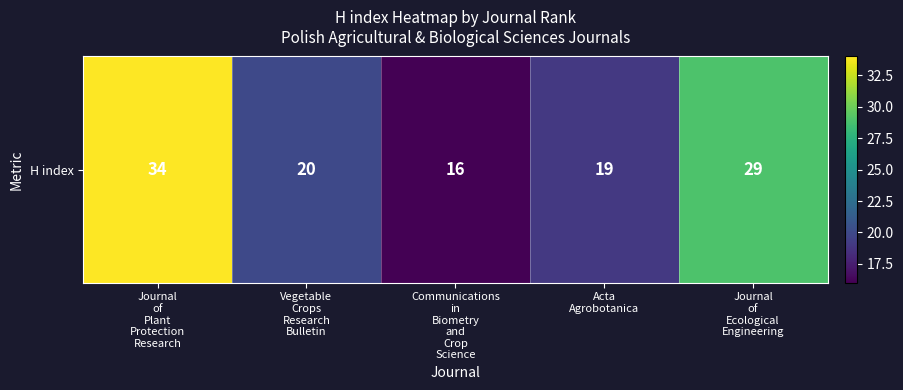

At which label does the data first exceed 20?

Journal
of
Plant
Protection
Research